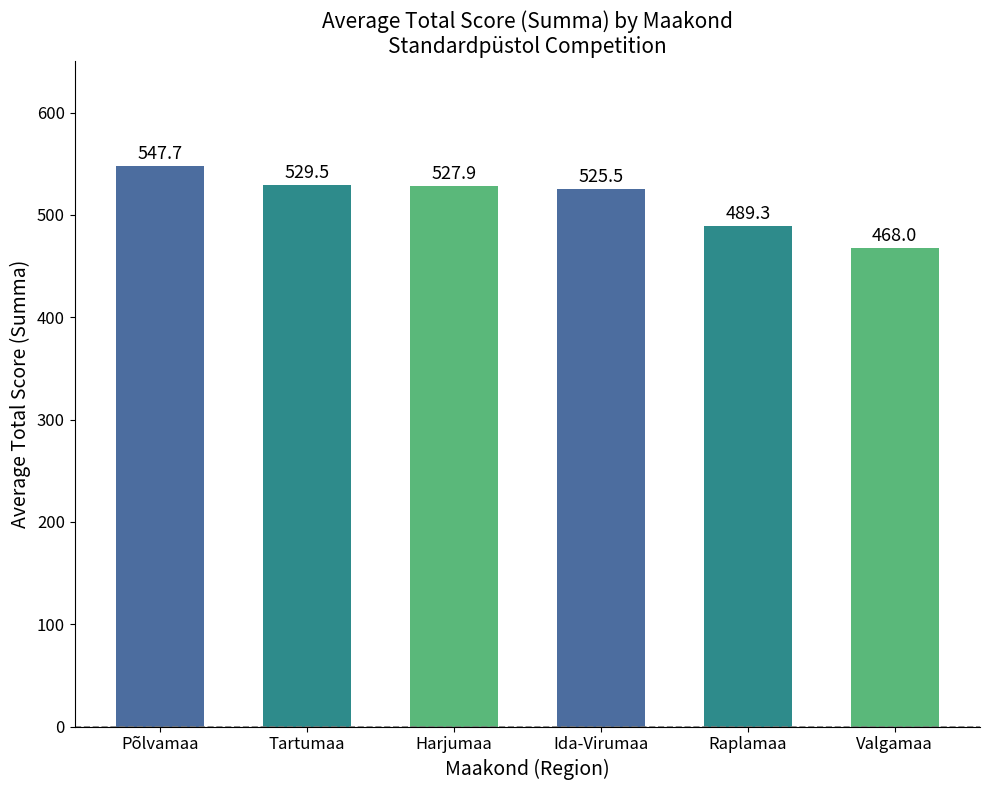

Reading left to right, extract all data points from this chart.

547.7	529.5	527.9	525.5	489.3	468.0